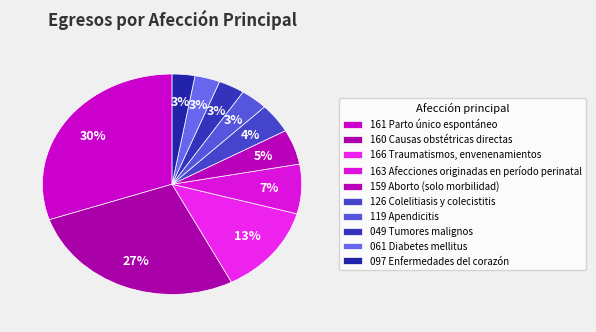

How many segments does this pie chart have?

10